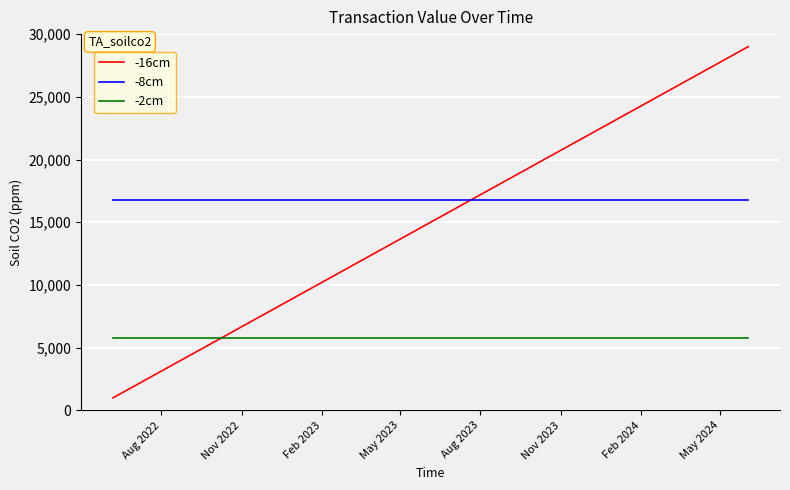

What is the minimum value for -16cm?

1000.0